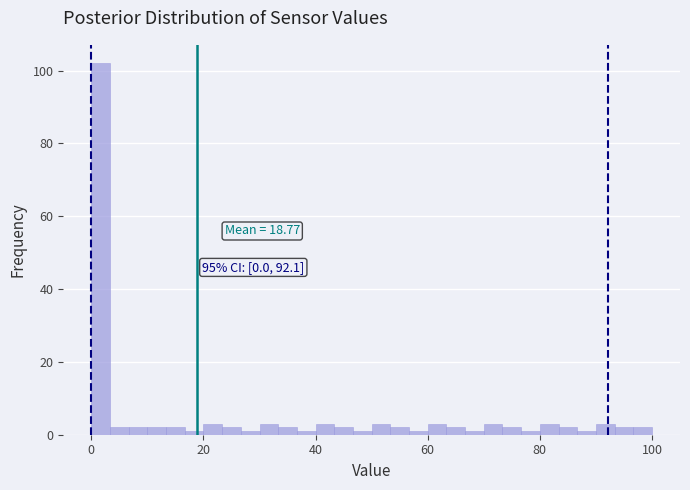

Around what value on the x-axis is the tallest bar? Give the approximate position of its centre, as read against the axis.

2